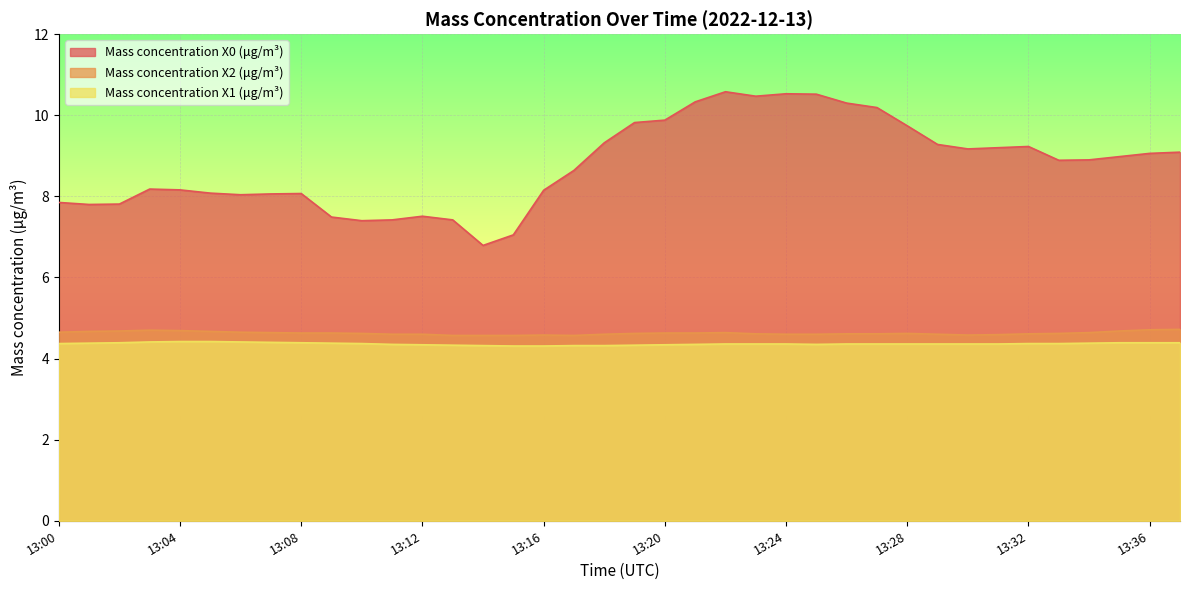

True or false: Mass concentration X1 (μg/m³) and Mass concentration X2 (μg/m³) intersect in this chart.

False